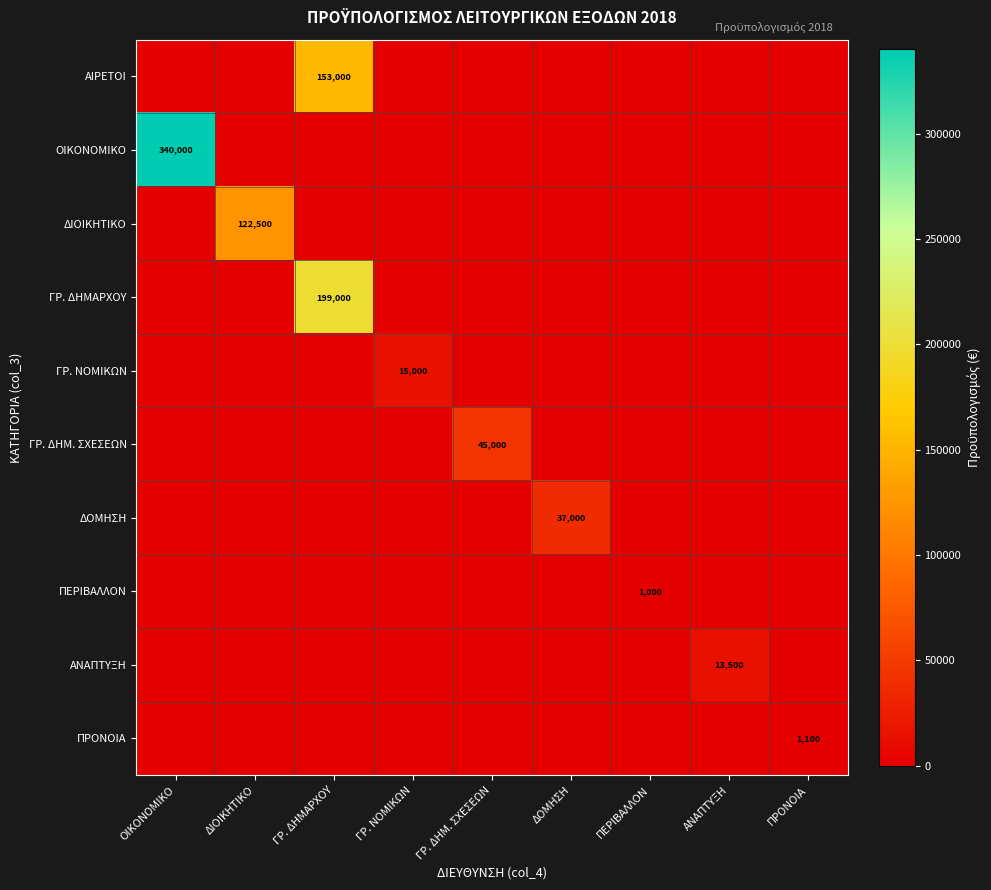

The ΠΕΡΙΒΑΛΛΟΝ series shows 1000 at ΠΕΡΙΒΑΛΛΟΝ. True or false?

True